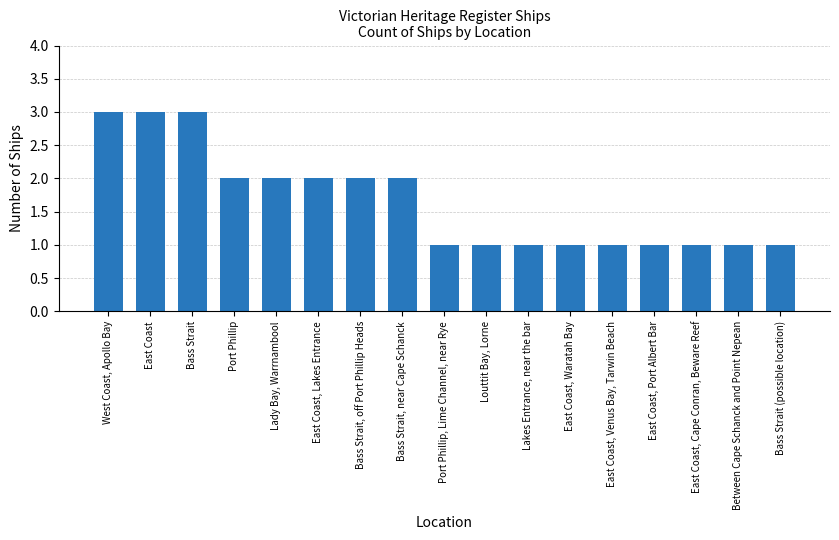

Are the bars horizontal?

No